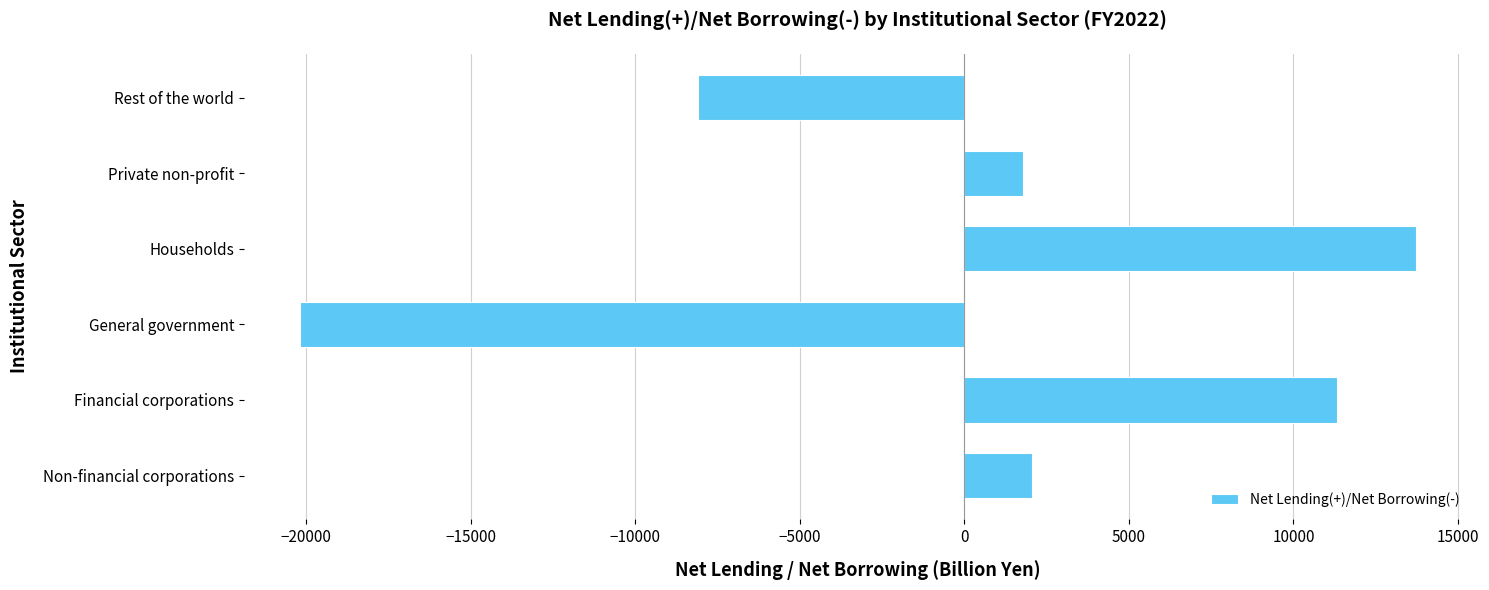

The chart shows a value of 6827.8 at Households. True or false?

False